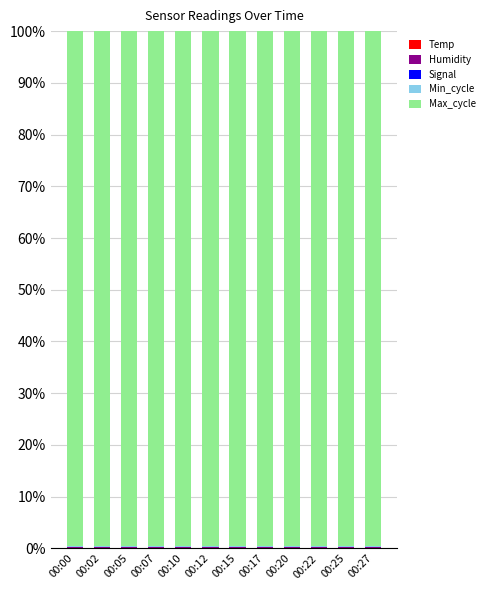

At which category does the chart reach its peak across all series?

00:25